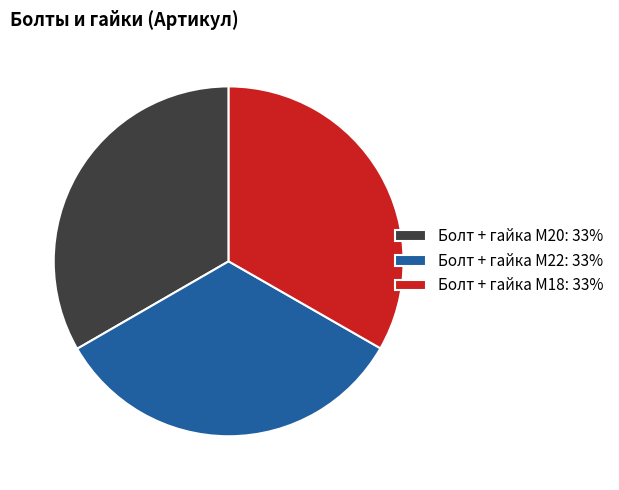

How many slices are in this pie chart?

3